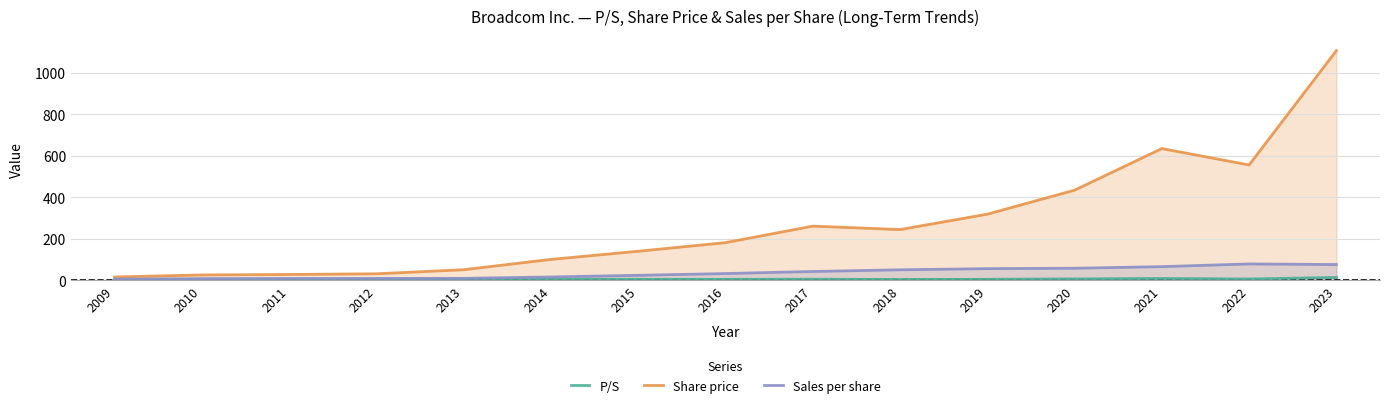

Reading right to left, what are all the values shown in this chart?

P/S: 2023=14.5	2022=7.0	2021=9.6	2020=7.4	2019=5.6	2018=4.8	2017=6.1	2016=5.5	2015=5.7	2014=6.1	2013=5.1	2012=3.3	2011=3.0	2010=3.0	2009=2.7
Share price: 2023=1106.5	2022=555.9	2021=635.0	2020=434.6	2019=319.0	2018=244.9	2017=261.5	2016=181.9	2015=140.5	2014=101.3	2013=51.6	2012=32.0	2011=28.8	2010=26.4	2009=16.7
Sales per share: 2023=76.5	2022=79.5	2021=66.5	2020=58.7	2019=56.8	2018=51.2	2017=43.1	2016=33.2	2015=24.7	2014=16.7	2013=10.1	2012=9.6	2011=9.6	2010=8.7	2009=6.3